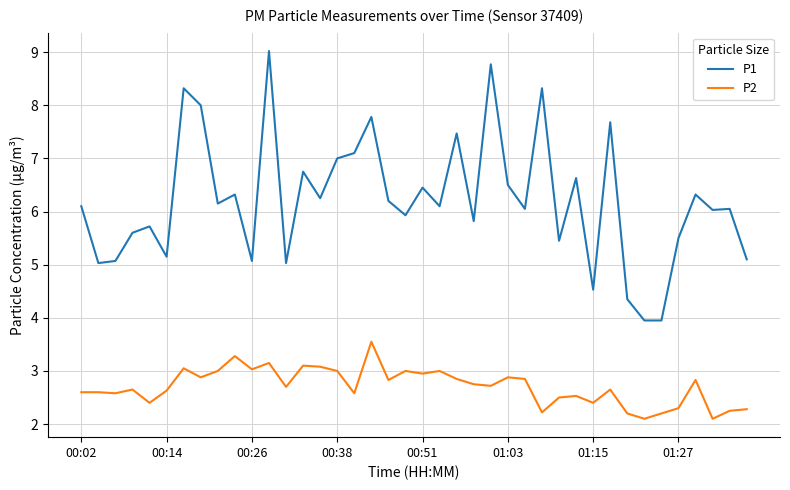

Which series has the widest spread of values?

P1